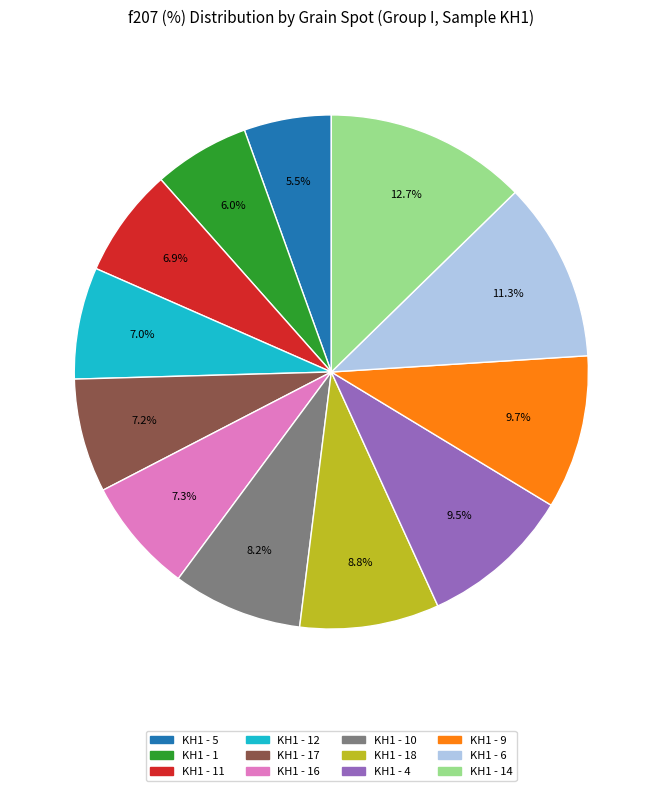

How many segments does this pie chart have?

12